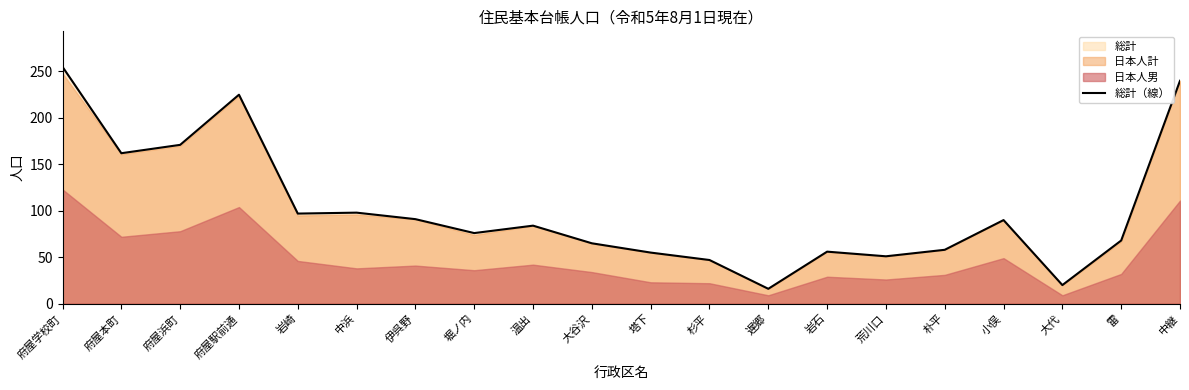

What is the minimum value shown in the chart?

16